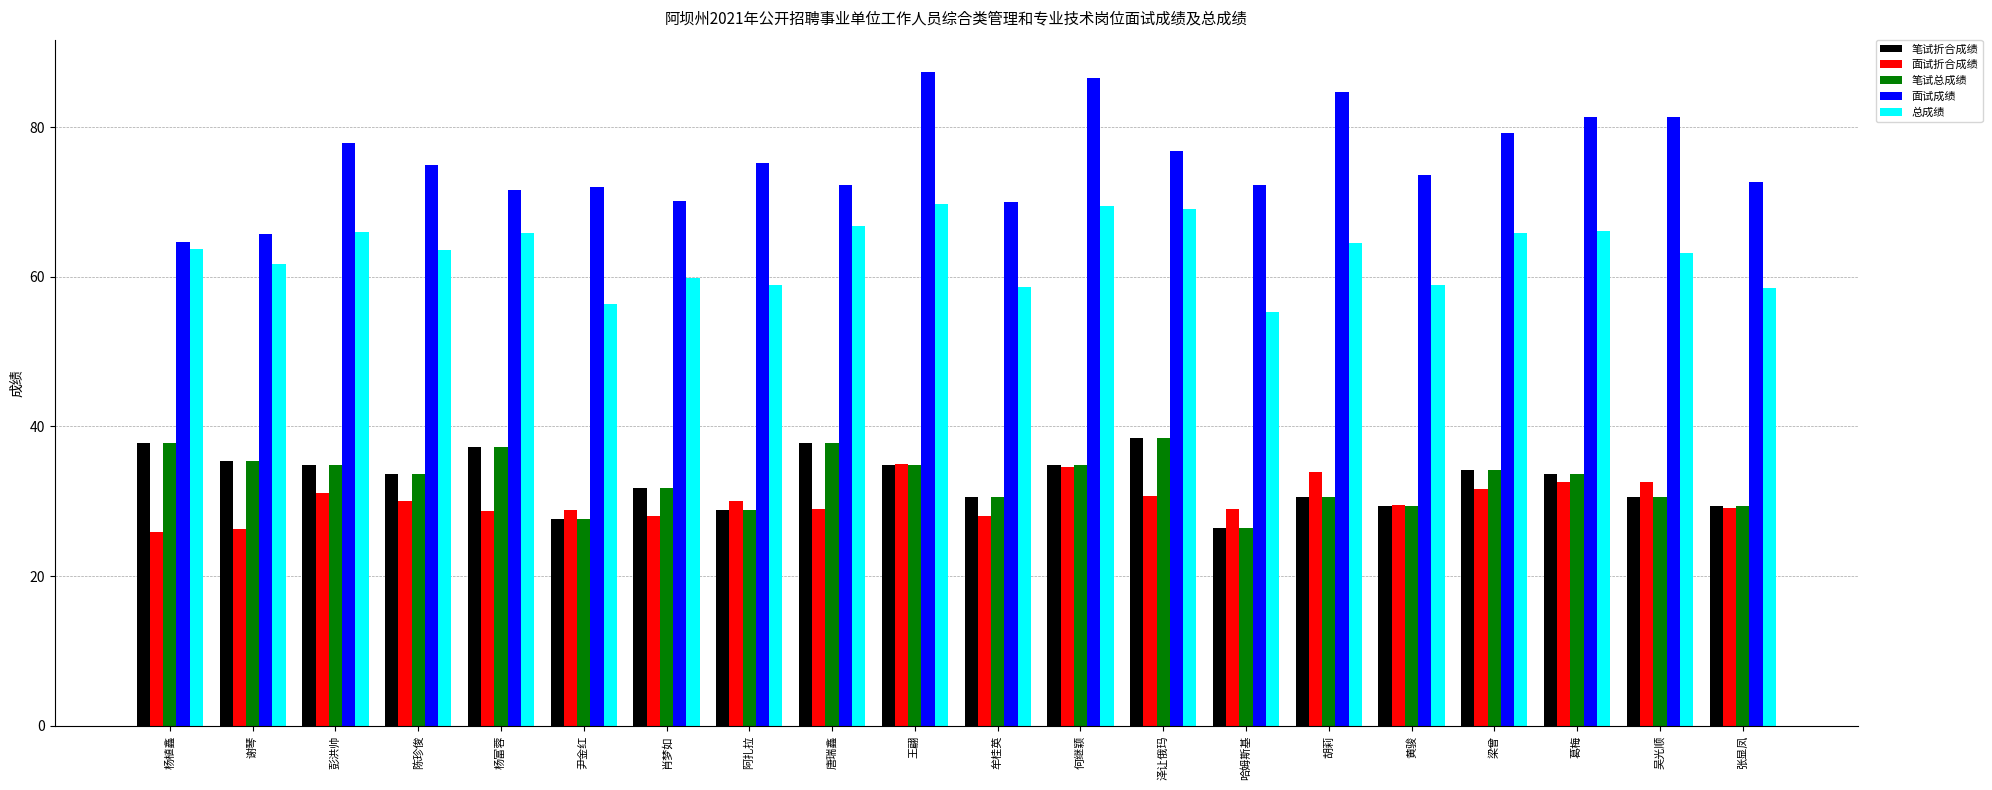

What is the maximum value shown in the chart?

87.3